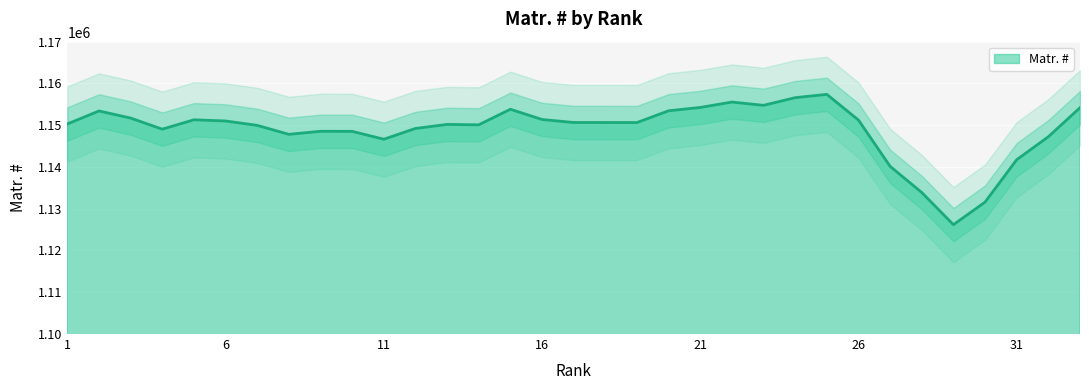

What is the maximum value for Matr. #?

1157380.5